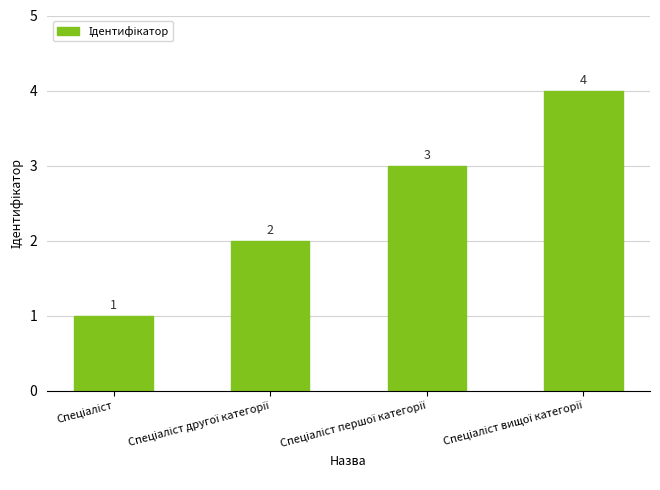

What is the value of the 1st bar from the left?

1